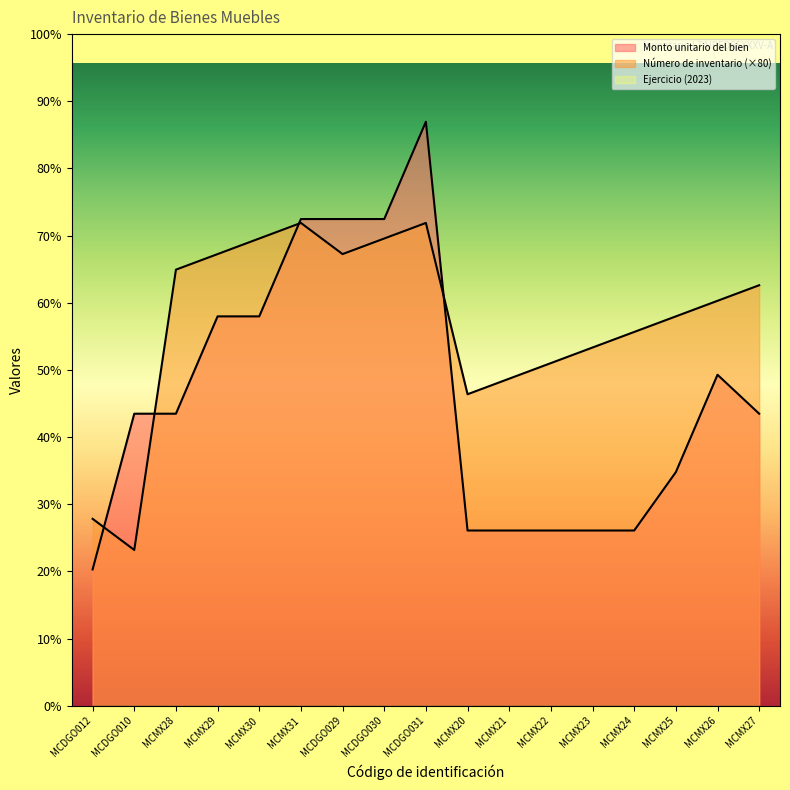

How many lines are shown in the chart?

2